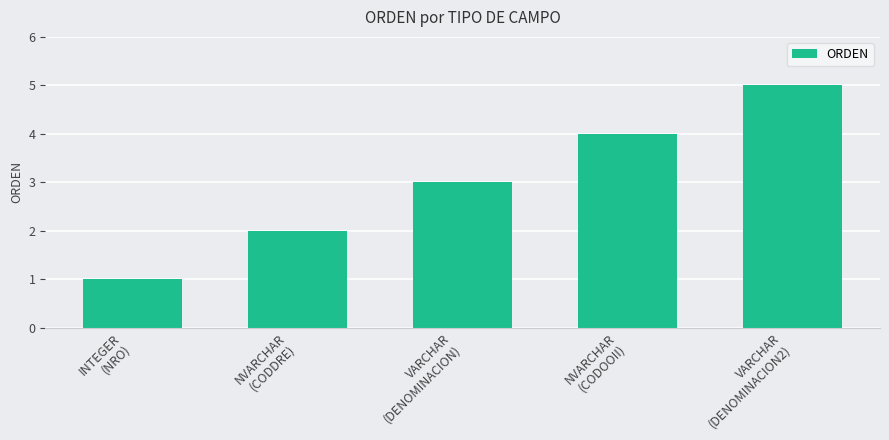

At which category does the chart reach its minimum across all series?

INTEGER
(NRO)